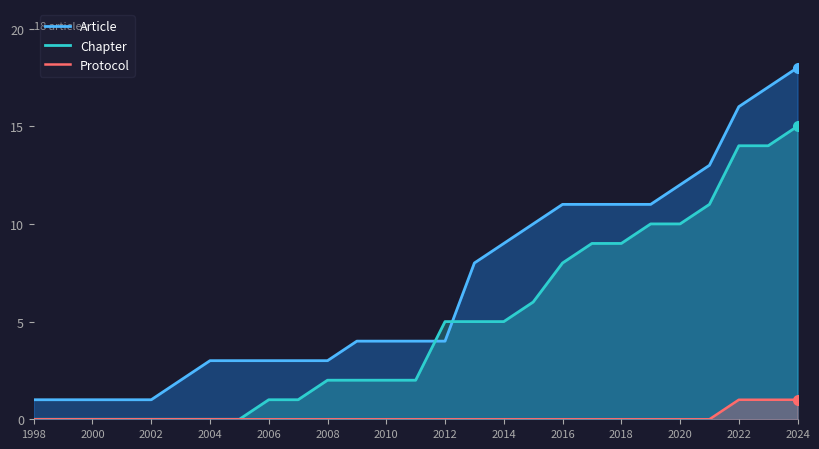

How many values in the Protocol series exceed 0?

3